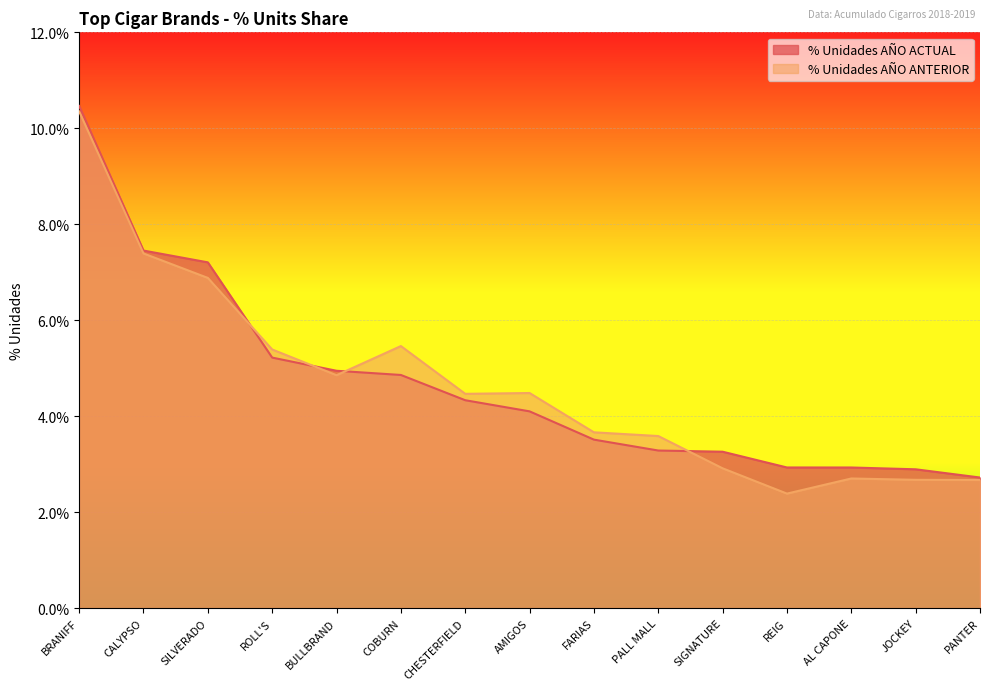

Reading left to right, extract all data points from this chart.

% Unidades AÑO ACTUAL: BRANIFF=0.1	CALYPSO=0.1	SILVERADO=0.1	ROLL'S=0.1	BULLBRAND=0.0	COBURN=0.0	CHESTERFIELD=0.0	AMIGOS=0.0	FARIAS=0.0	PALL MALL=0.0	SIGNATURE=0.0	REIG=0.0	AL CAPONE=0.0	JOCKEY=0.0	PANTER=0.0
% Unidades AÑO ANTERIOR: BRANIFF=0.1	CALYPSO=0.1	SILVERADO=0.1	ROLL'S=0.1	BULLBRAND=0.0	COBURN=0.1	CHESTERFIELD=0.0	AMIGOS=0.0	FARIAS=0.0	PALL MALL=0.0	SIGNATURE=0.0	REIG=0.0	AL CAPONE=0.0	JOCKEY=0.0	PANTER=0.0